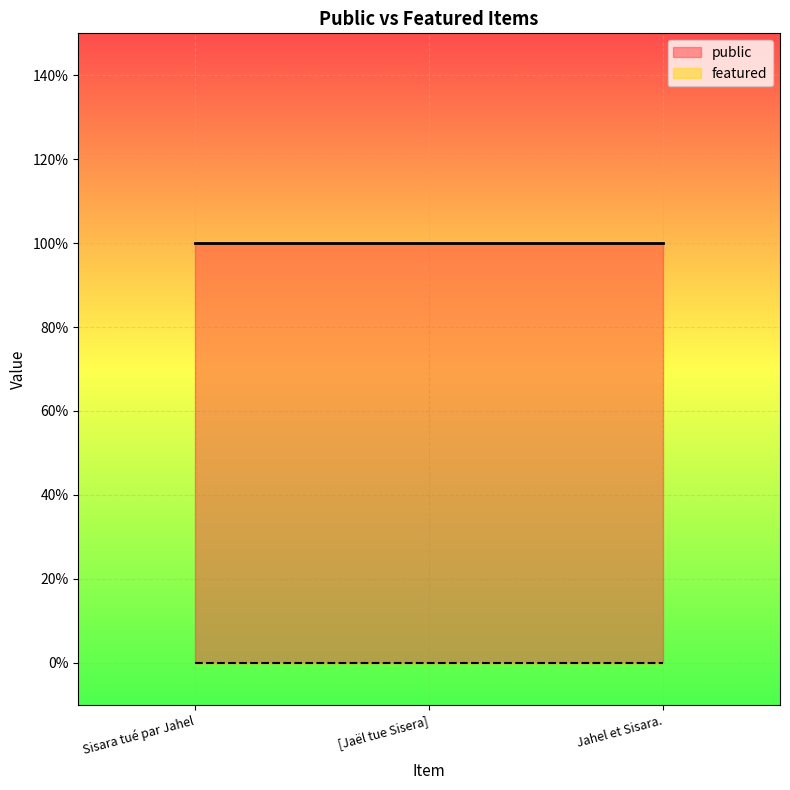

What is the spread (max minus min) of values at [Jaël tue Sisera]?

1